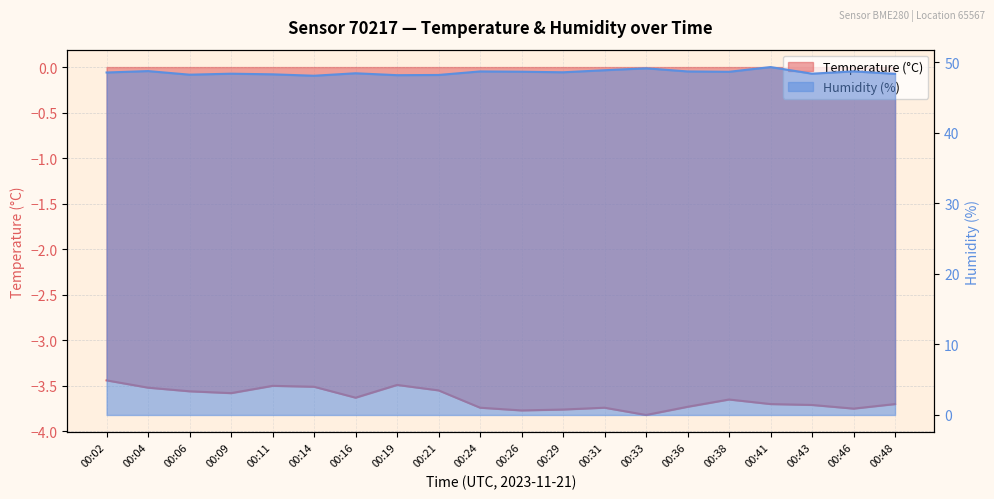

Between 00:14 and 00:24, which series saw the biggest shift?

Humidity (%)